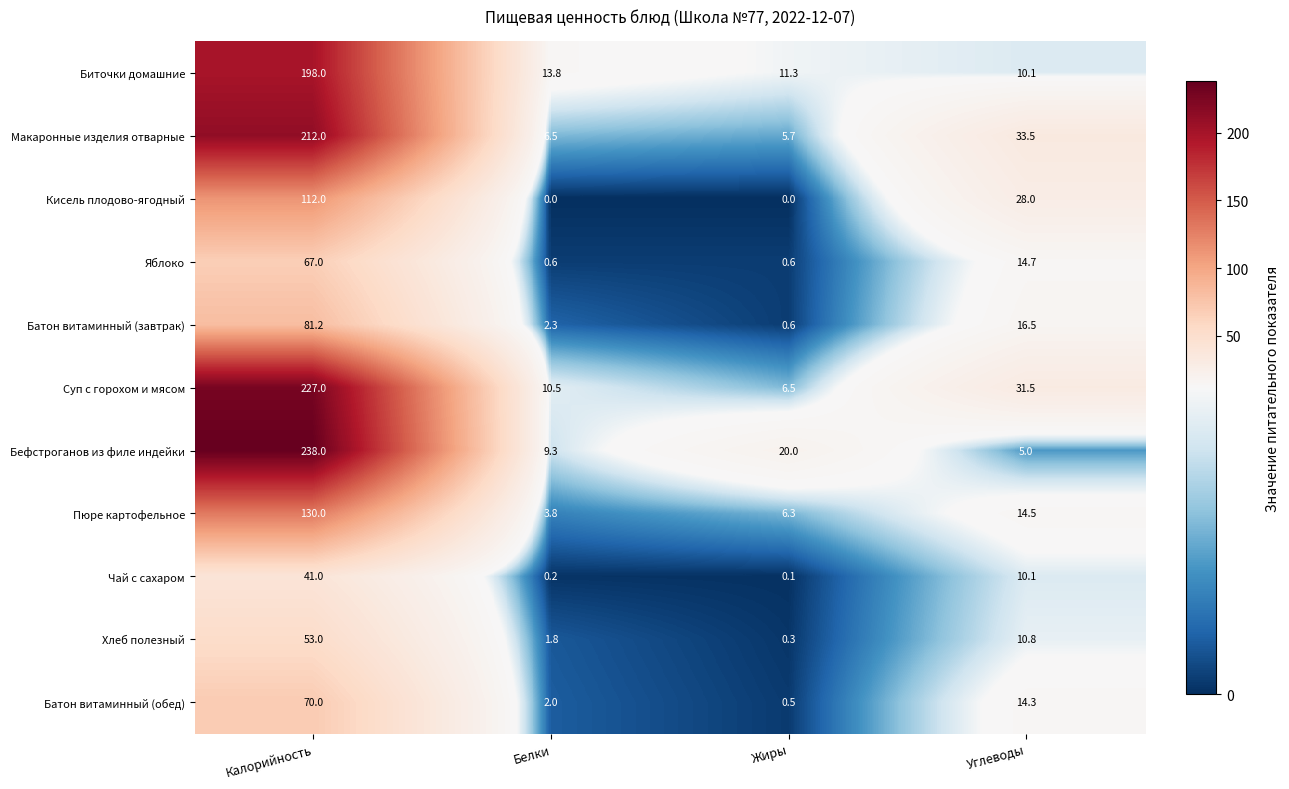

How many series are shown in this chart?

11